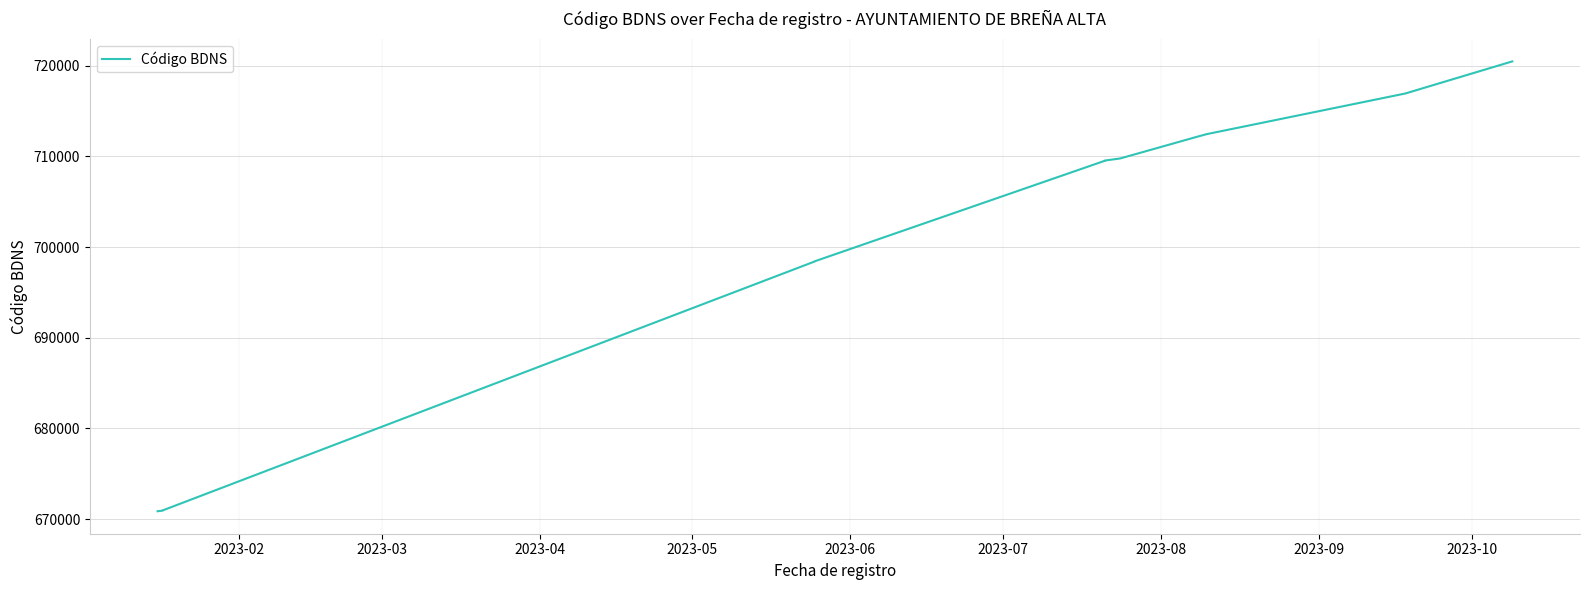

Count the number of data series in this chart.

1